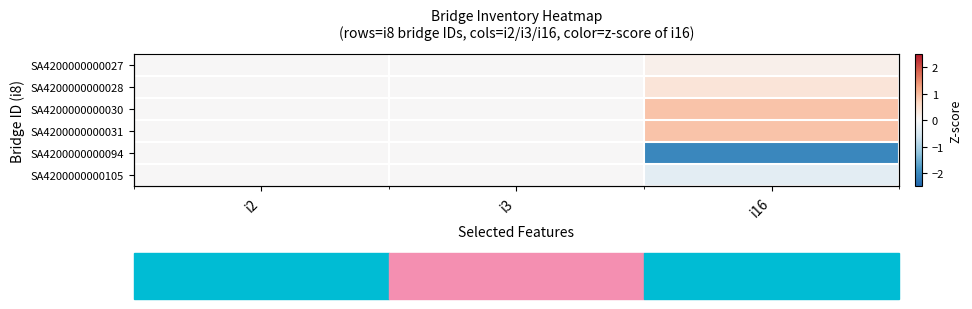

How many categories are shown in the chart?

3